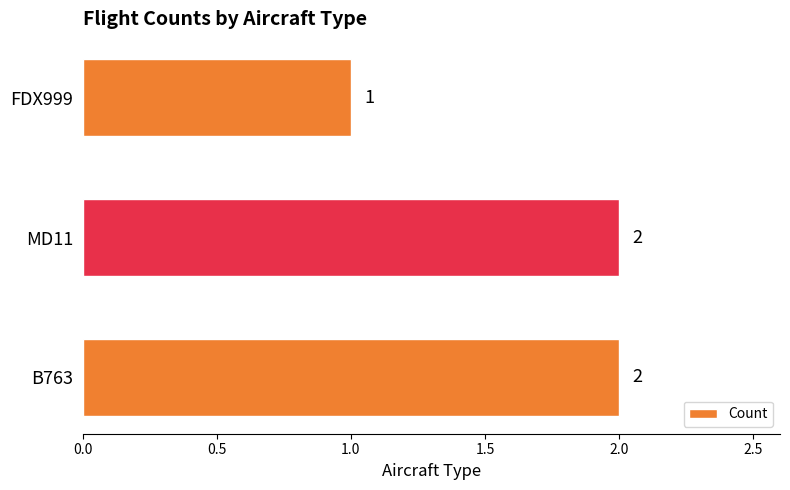

What is the ratio of the value at FDX999 to the value at MD11?

0.5